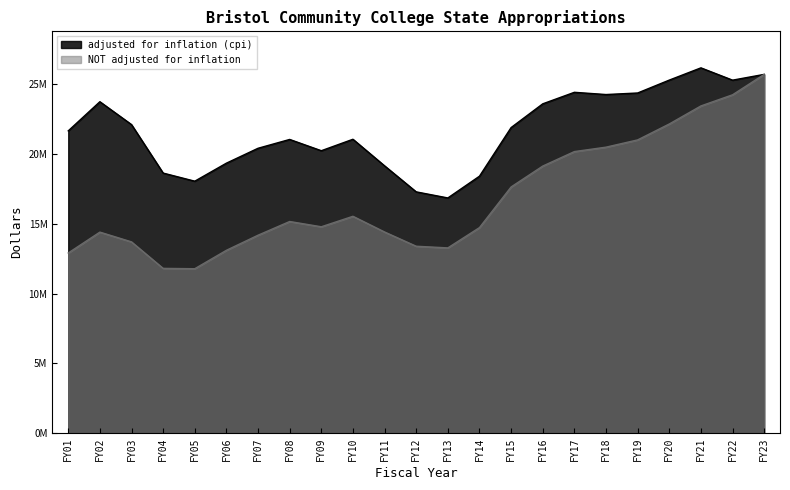

At FY09, list the series in order from smallest to largest.

NOT adjusted for inflation, adjusted for inflation (cpi)